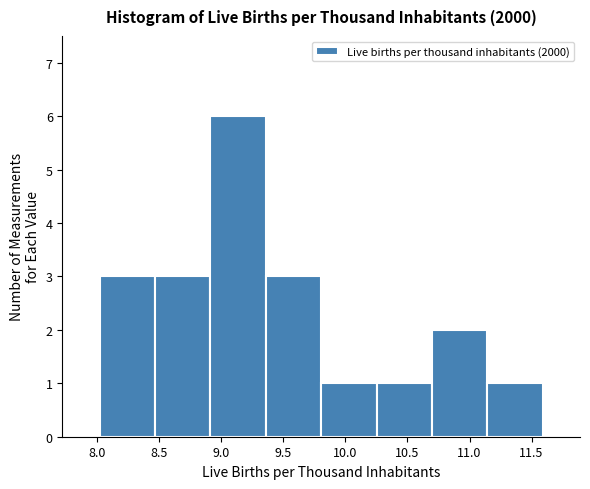

Over which range of the x-axis is the bar tallest?

8.90 to 9.35